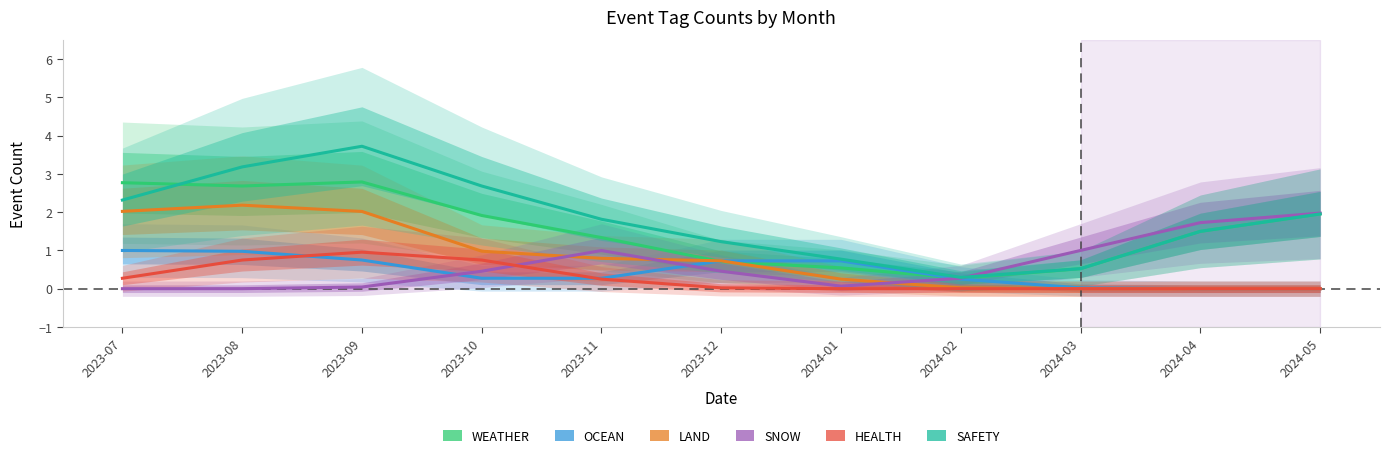

Is it true that SAFETY equals 0.5 at 2024-03?

True